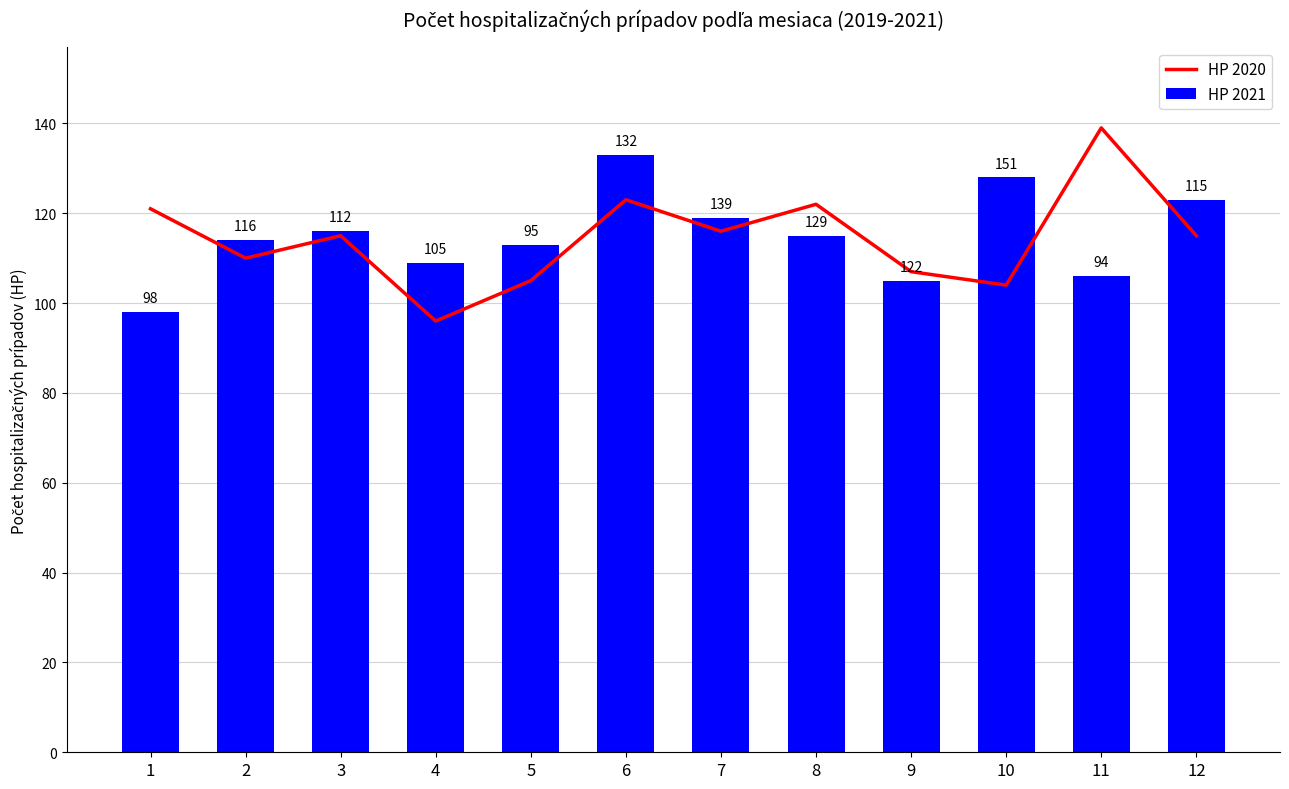

What are all the series names shown in the legend?

HP 2020, HP 2021